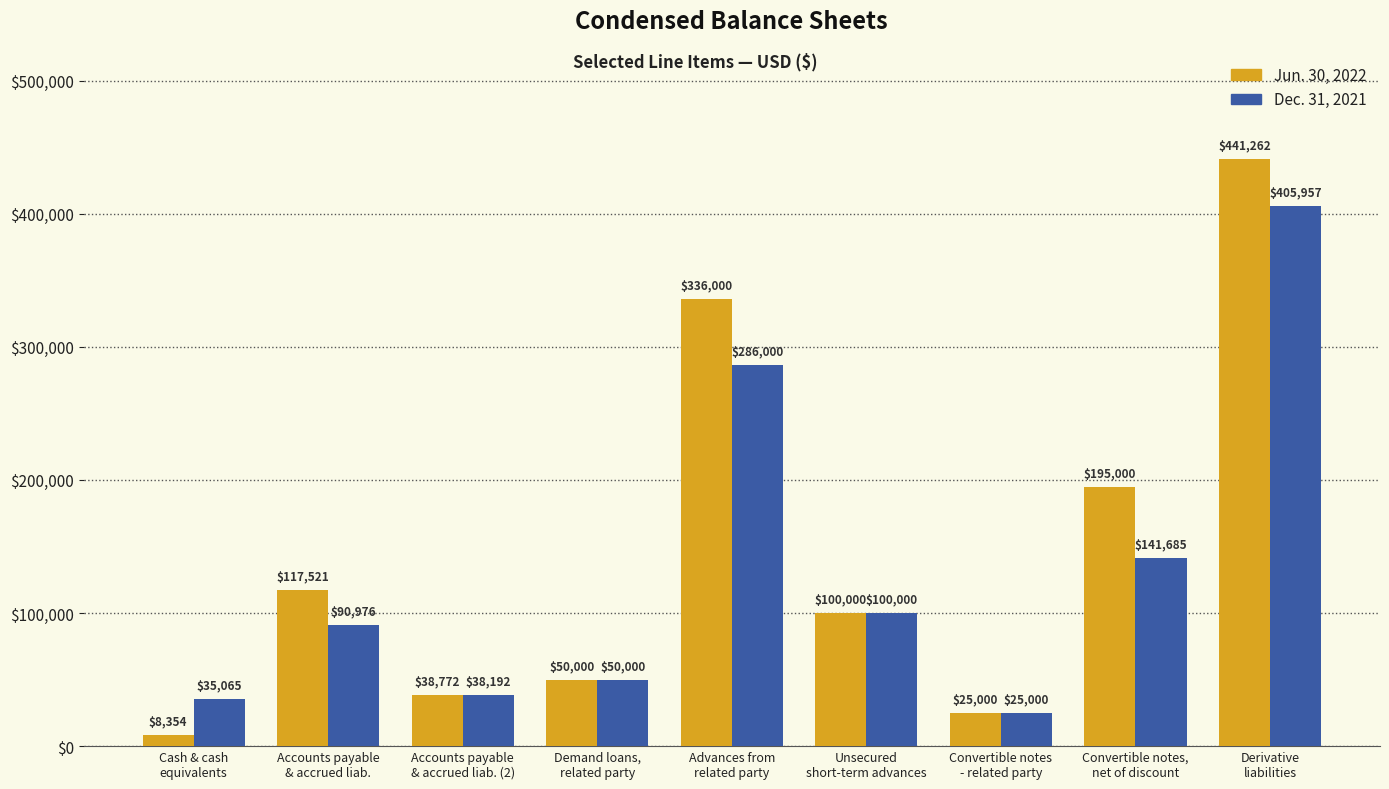

What is the difference between the maximum and minimum values in the Dec. 31, 2021 series?

380957